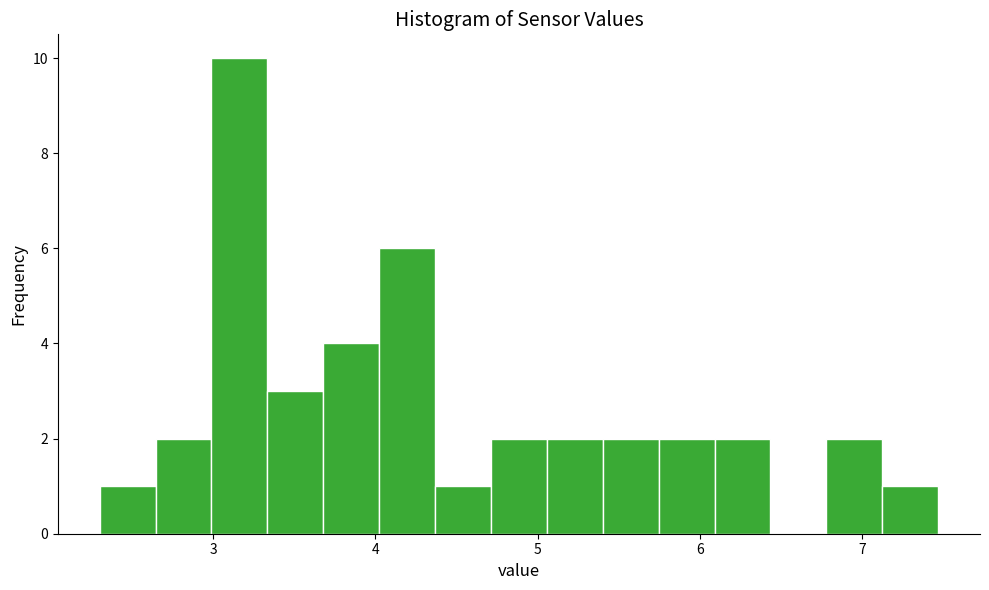

Around what value on the x-axis is the tallest bar? Give the approximate position of its centre, as read against the axis.

3.2